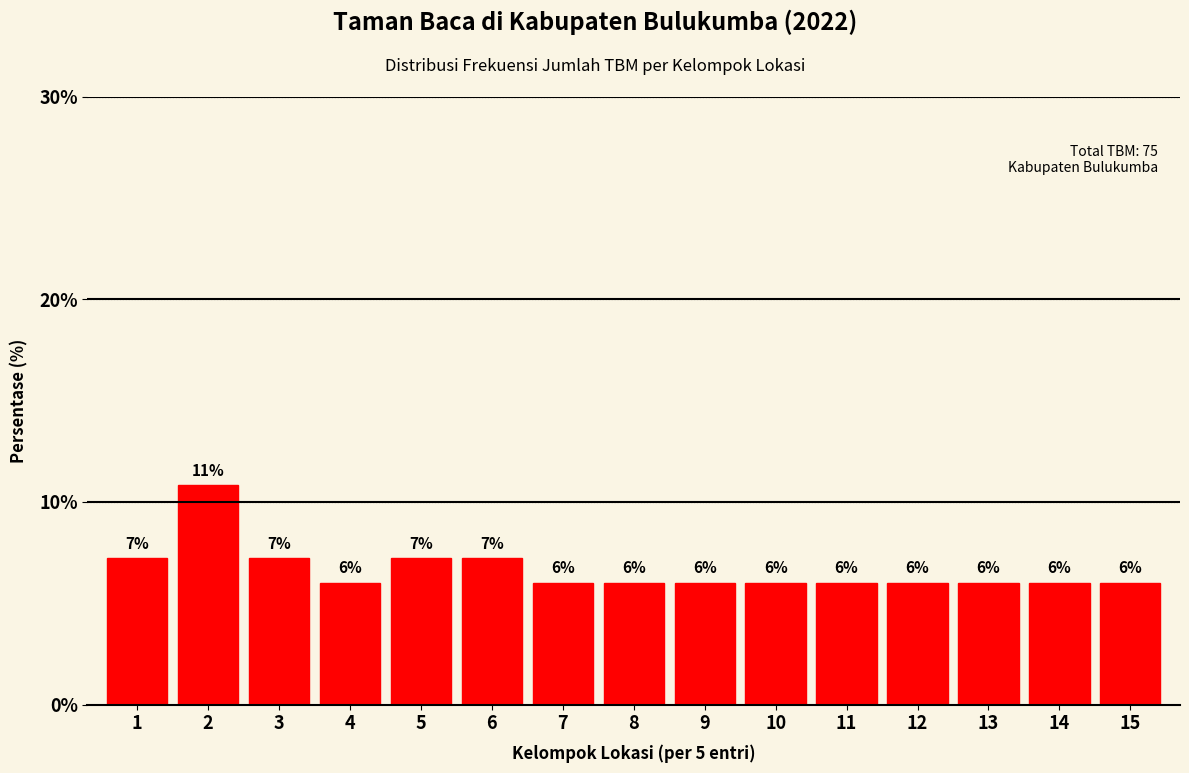

What is the approximate value at 7?

6.0